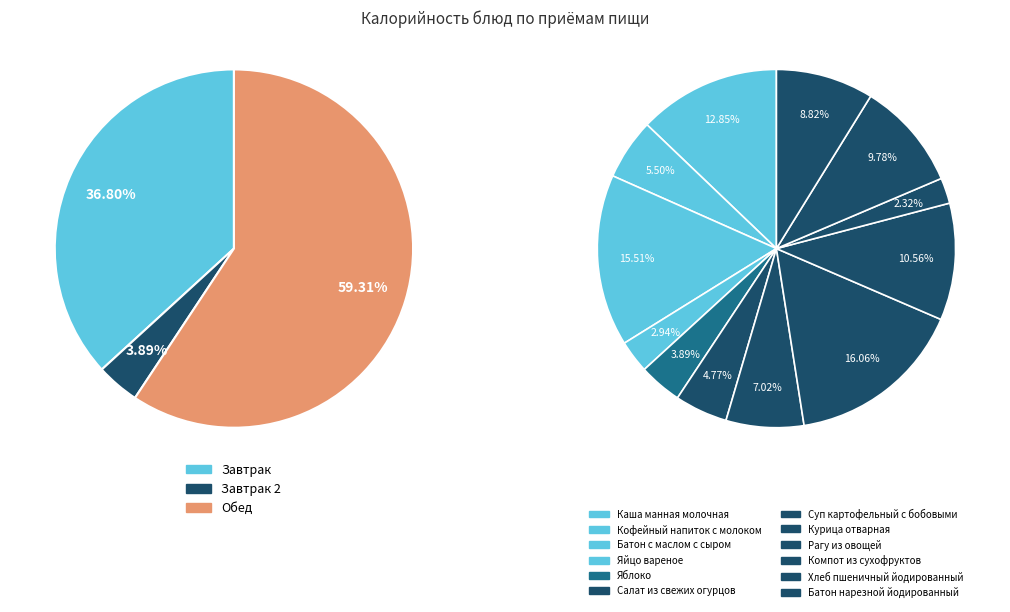

How many slices are in this pie chart?

12